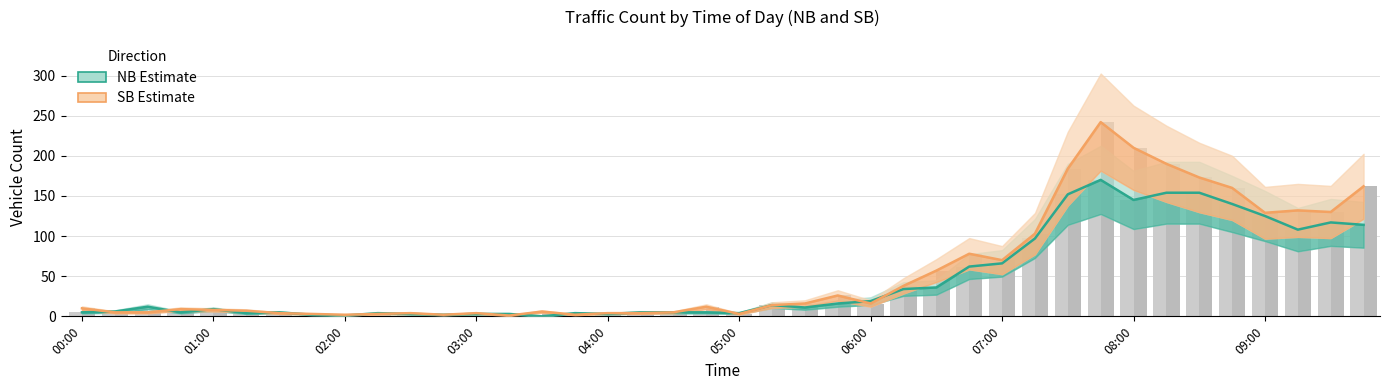

Which category has the highest value across all series?

07:45